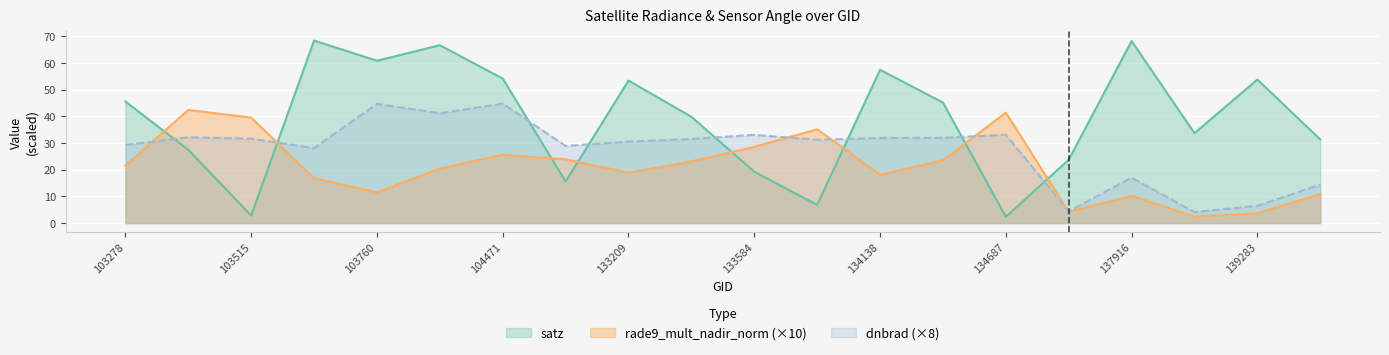

Reading left to right, what are all the values shown in this chart?

dnbrad: 29.3	32.2	31.6	28.1	44.7	41.2	44.8	28.9	30.6	31.5	33.1	31.2	31.9	32.0	33.1	4.4	17.1	4.1	6.5	14.4
satz: 45.6	27.5	2.8	68.4	60.9	66.7	54.2	15.6	53.4	39.9	19.3	6.8	57.5	45.2	2.4	23.8	68.2	33.7	53.8	31.3
rade9_mult_nadir_norm: 21.6	42.4	39.5	16.8	11.5	20.5	25.6	23.9	18.9	23.1	28.6	35.2	18.2	23.5	41.4	4.2	10.2	2.5	3.7	10.8